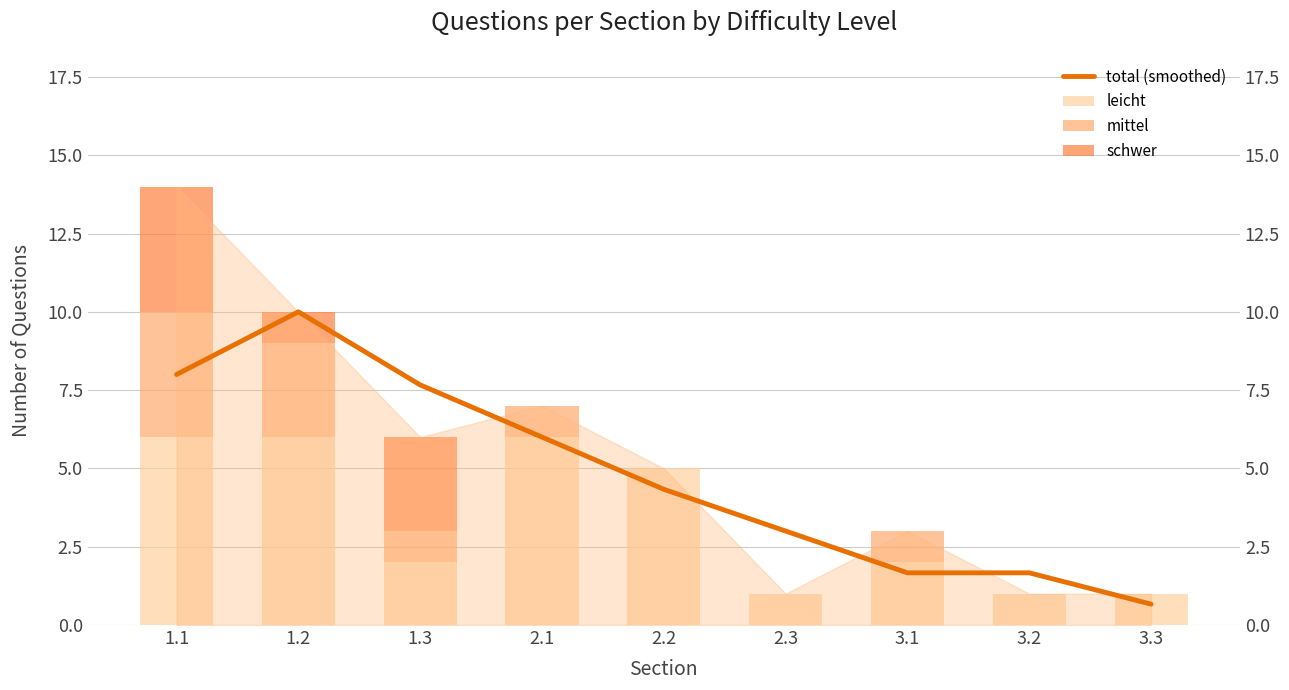

What is the minimum value for leicht?

1.0